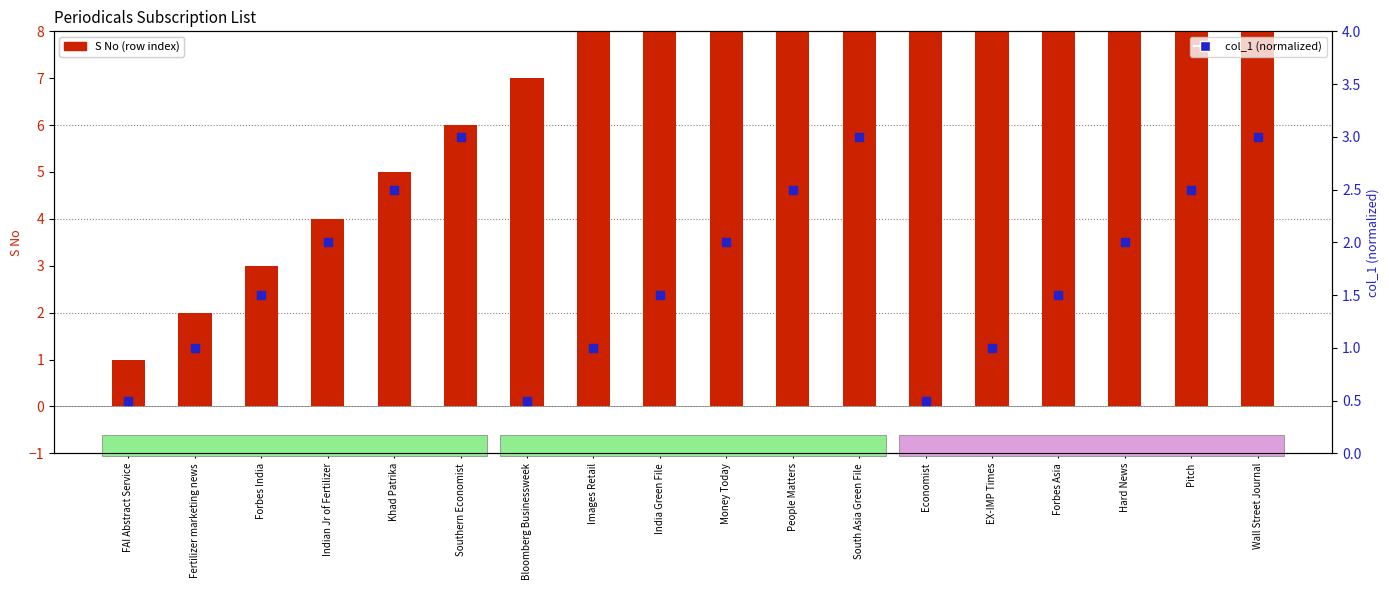

At which category is the sum across all series the highest?

Wall Street Journal